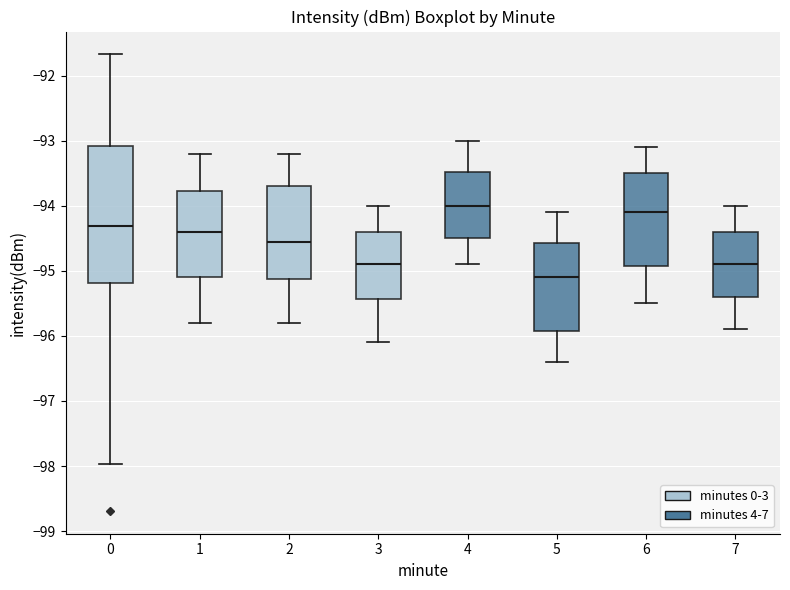

Comparing the boxes themselves (not the whiskers), which one is the tallest?

0